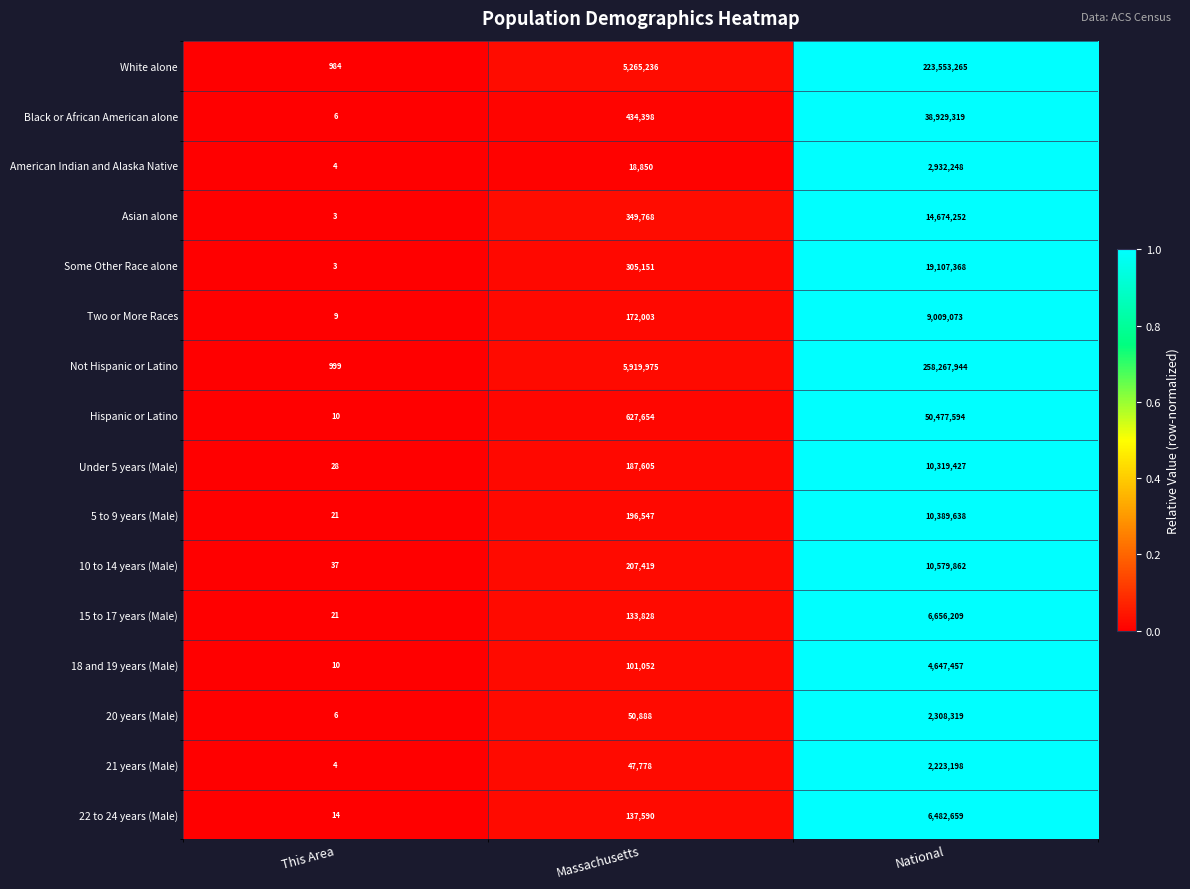

What is the difference between the maximum and minimum values in the 20 years (Male) series?

2308313